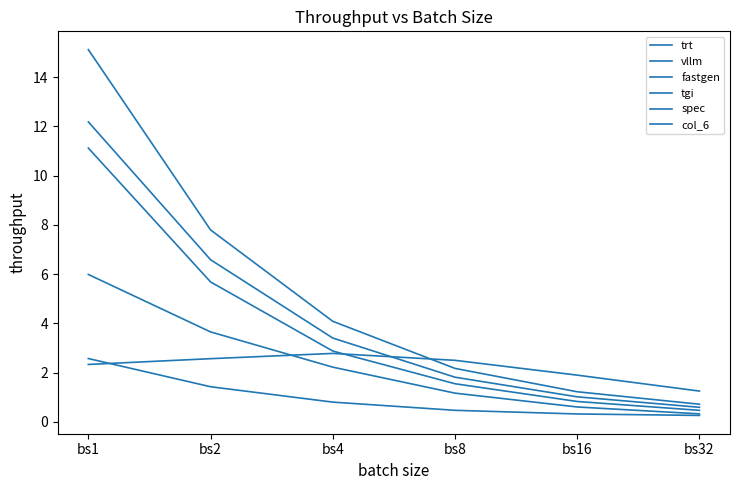

What value does the fastgen series have at bs1?

12.2